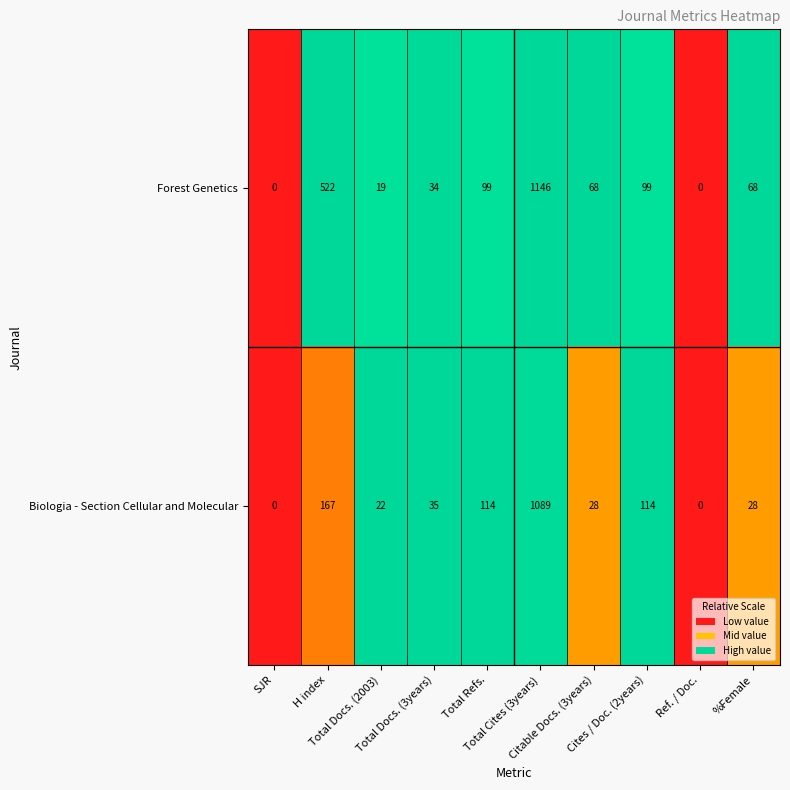

What is the difference between the maximum and minimum values in the Biologia - Section Cellular and Molecular series?

1089